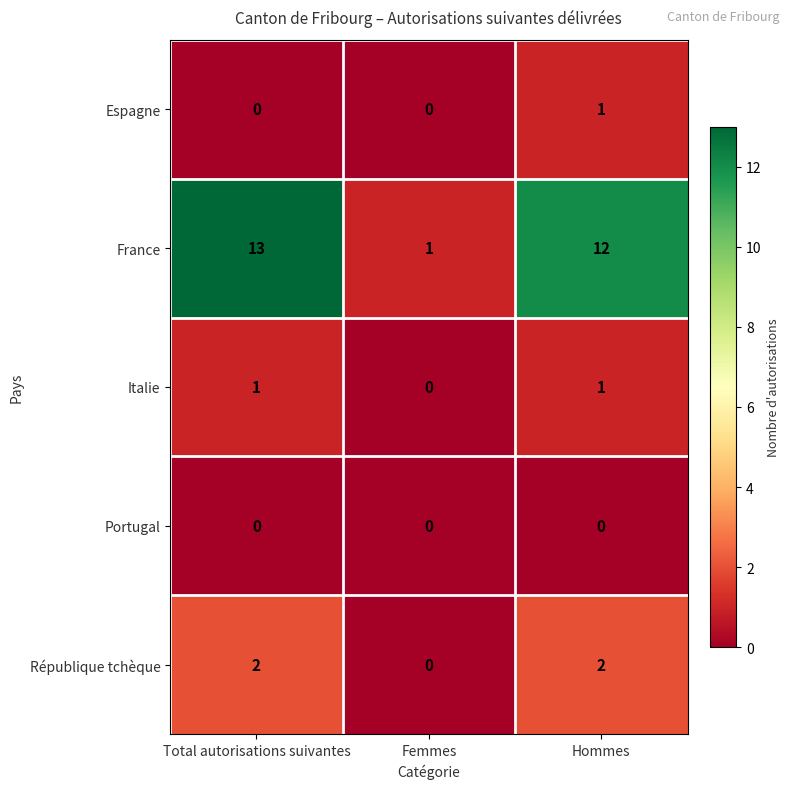

How many data points does each series have?

3